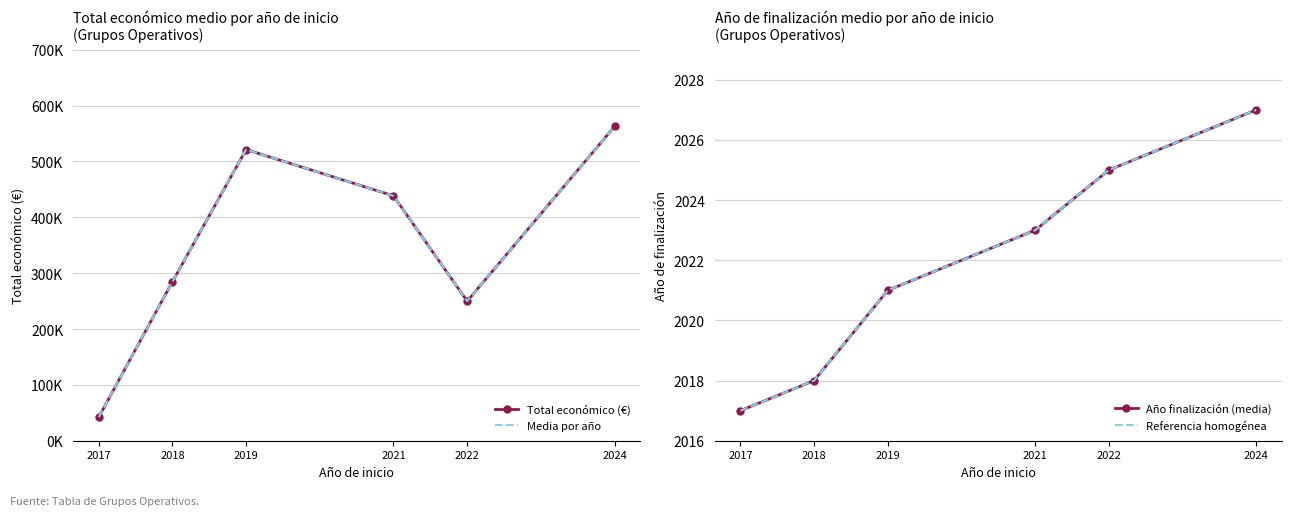

The value of Año finalización (media) at 2021 is 2023.0. True or false?

True